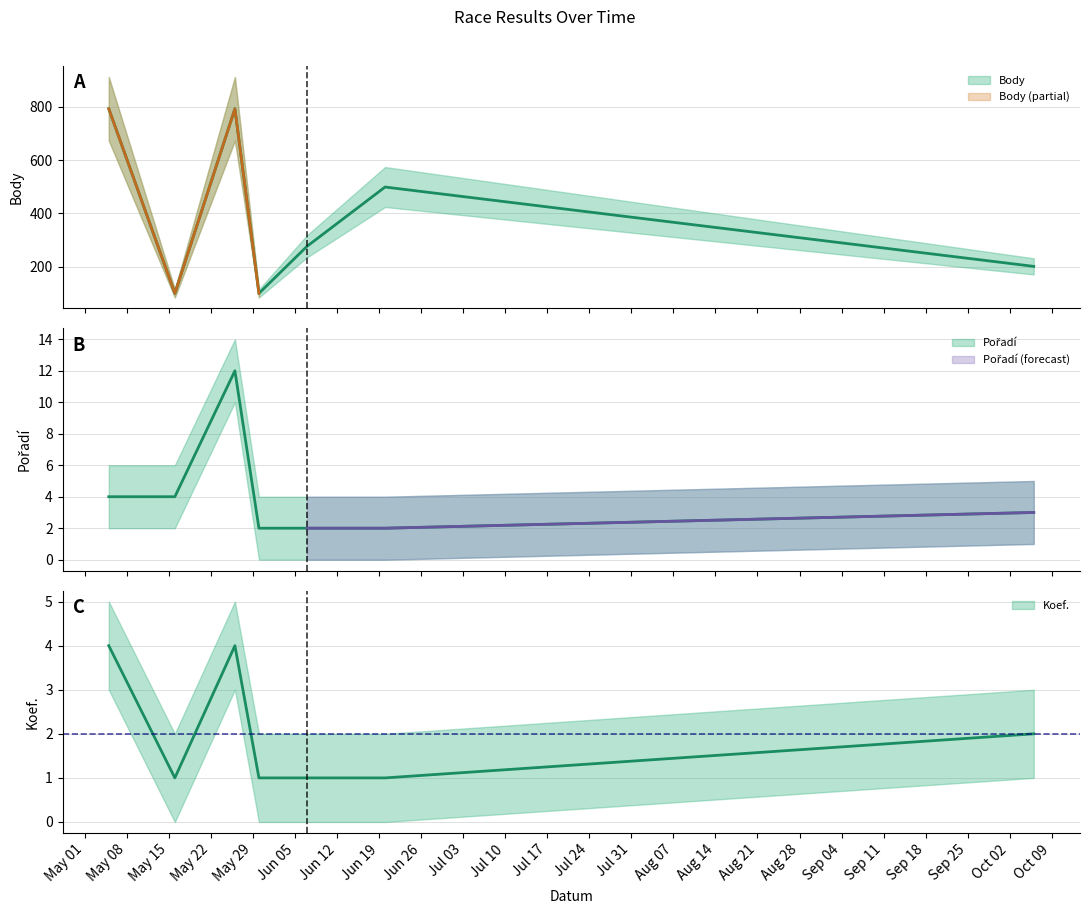

What is the difference between the maximum and minimum values in the Koef. series?

3